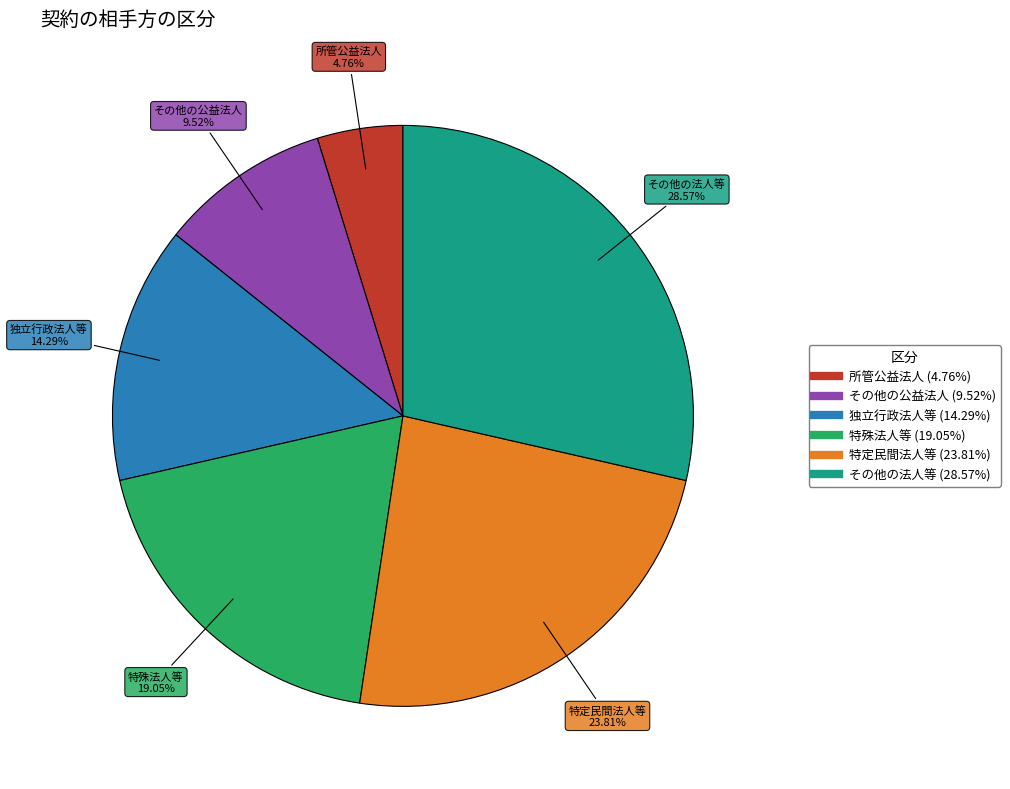

What portion of the pie excludes 特定民間法人等?

76.2%